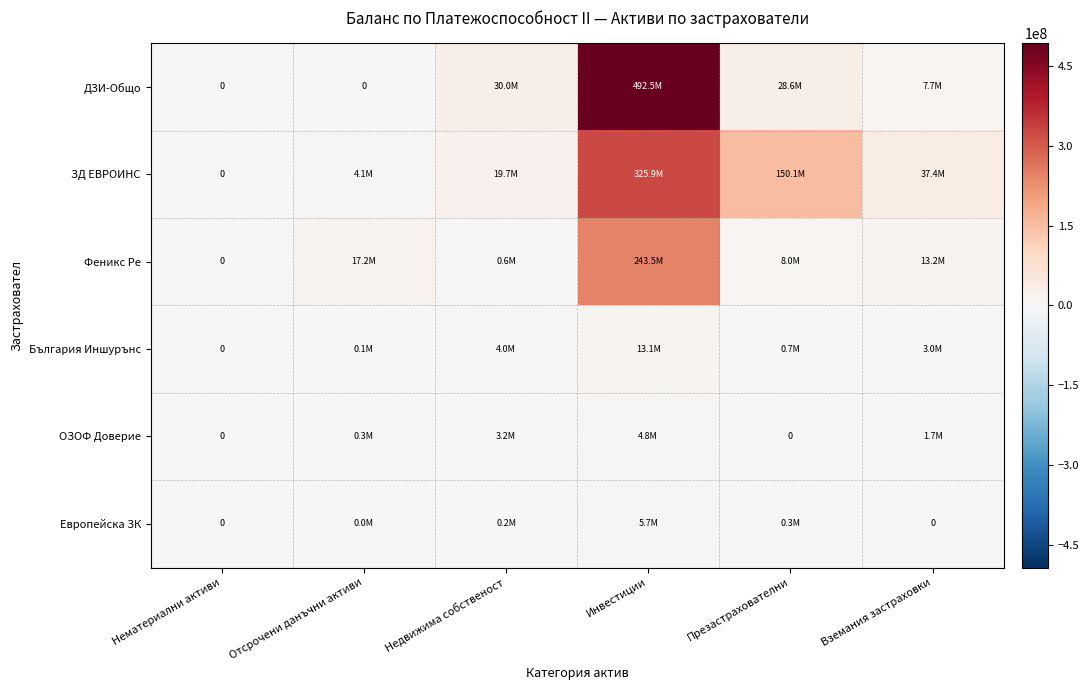

Is it true that ЗД ЕВРОИНС equals 325890047.2 at Инвестиции?

True